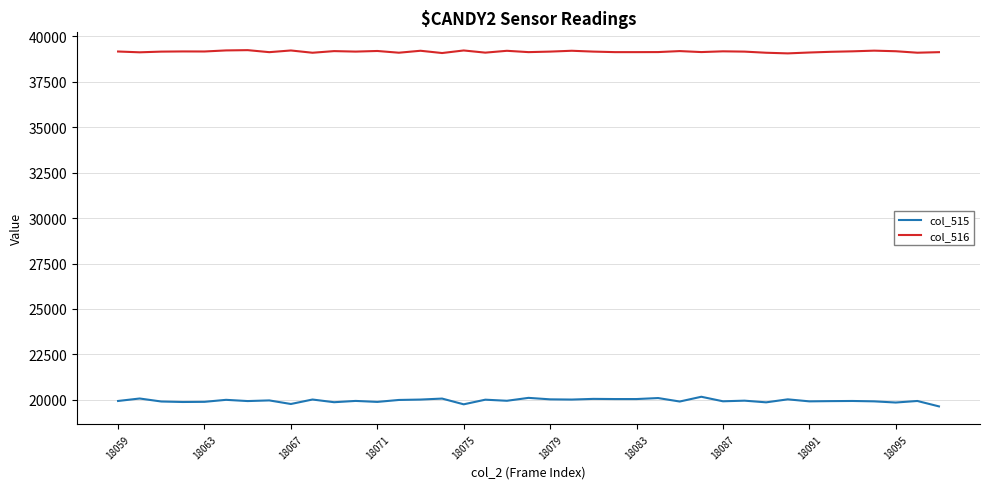

How many distinct data groups are displayed?

2